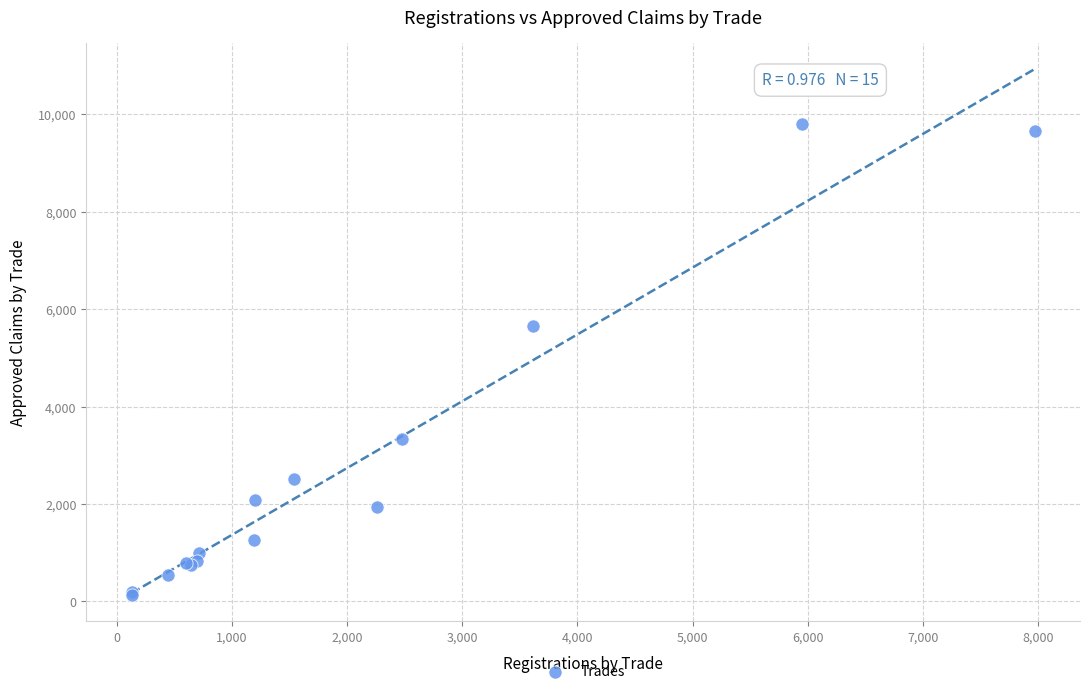

What Y value in the scatter plot is closest to 4967?

5662